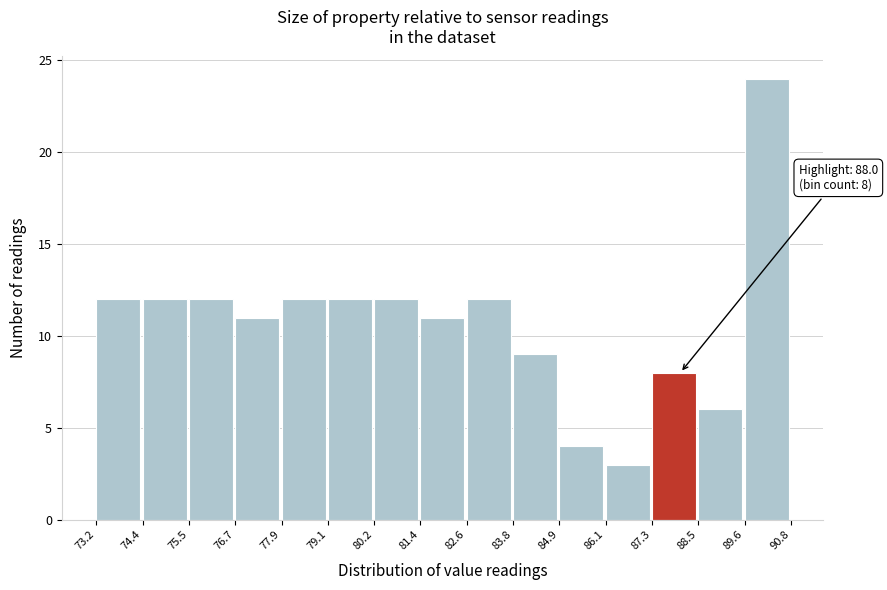

Over which range of the x-axis is the bar tallest?

89.6 to 90.8